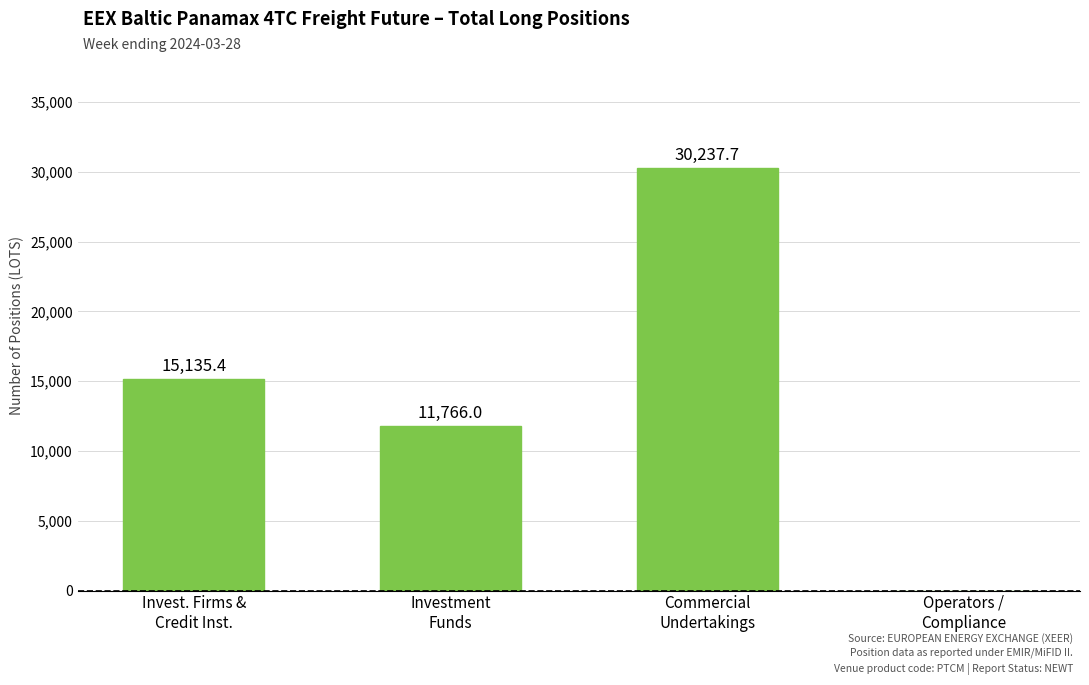

What is the maximum value shown in the chart?

30237.7